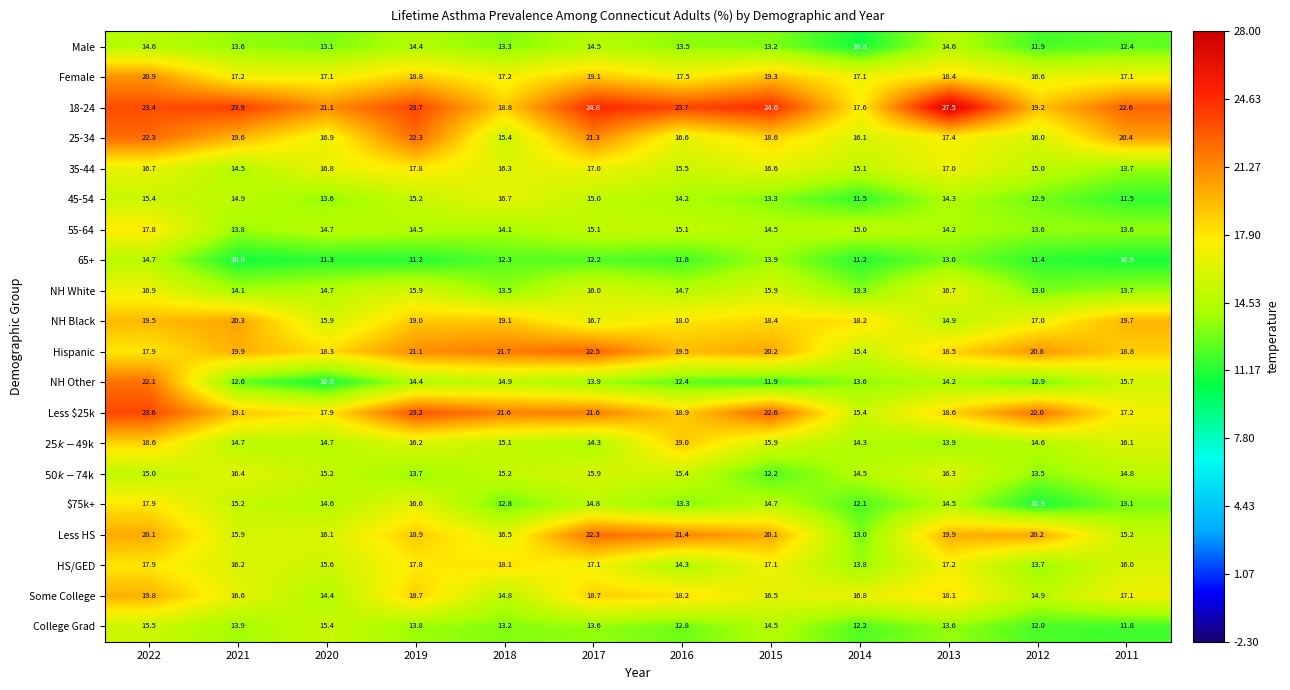

At which category is the sum across all series the highest?

2022